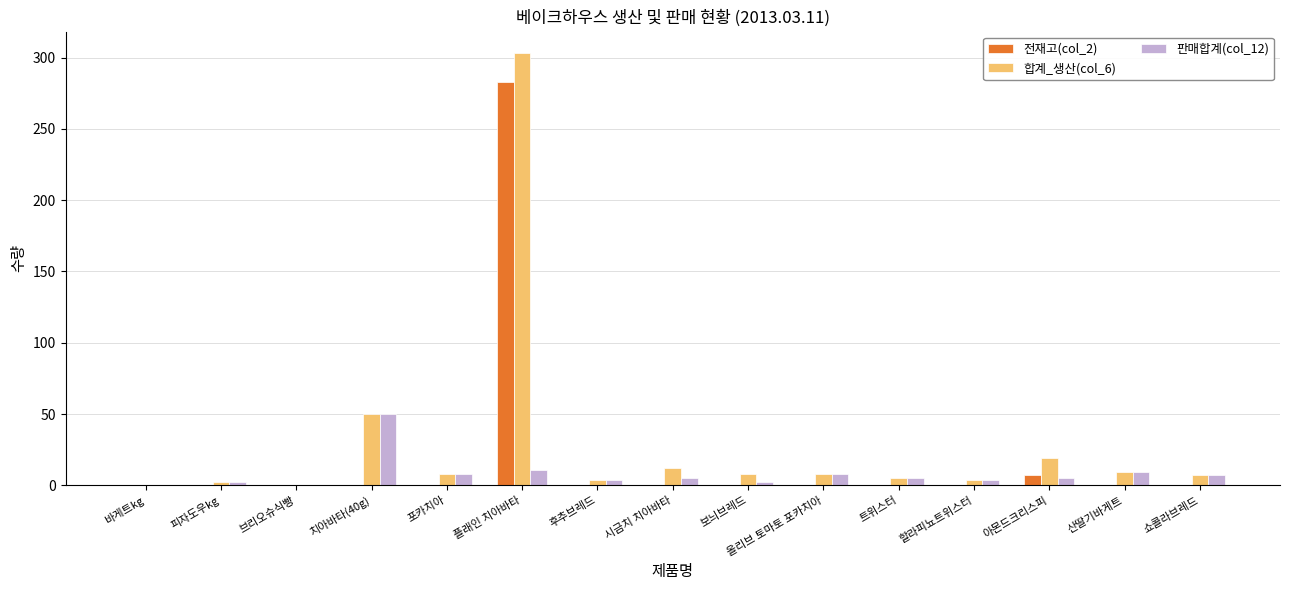

Are the bars grouped side by side (vs. stacked)?

Yes